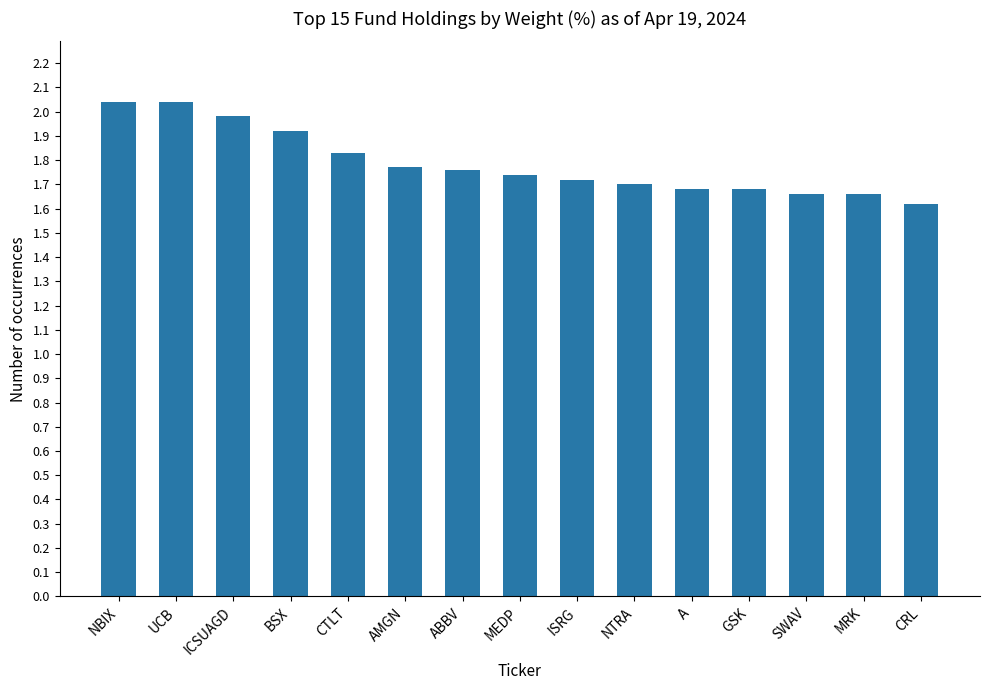

Count the number of data series in this chart.

1